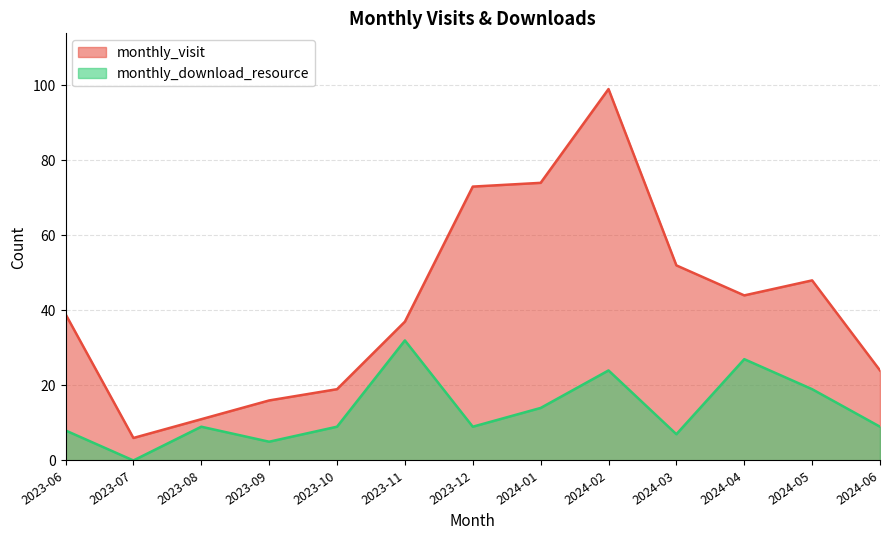

In monthly_download_resource, how many points are lower than both neighbors (excluding endpoints)?

4